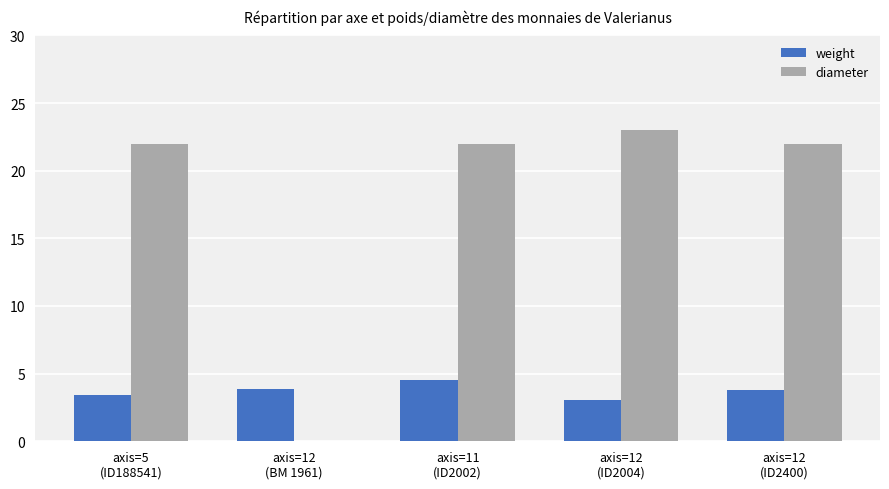

Which series has the largest total across all categories?

diameter